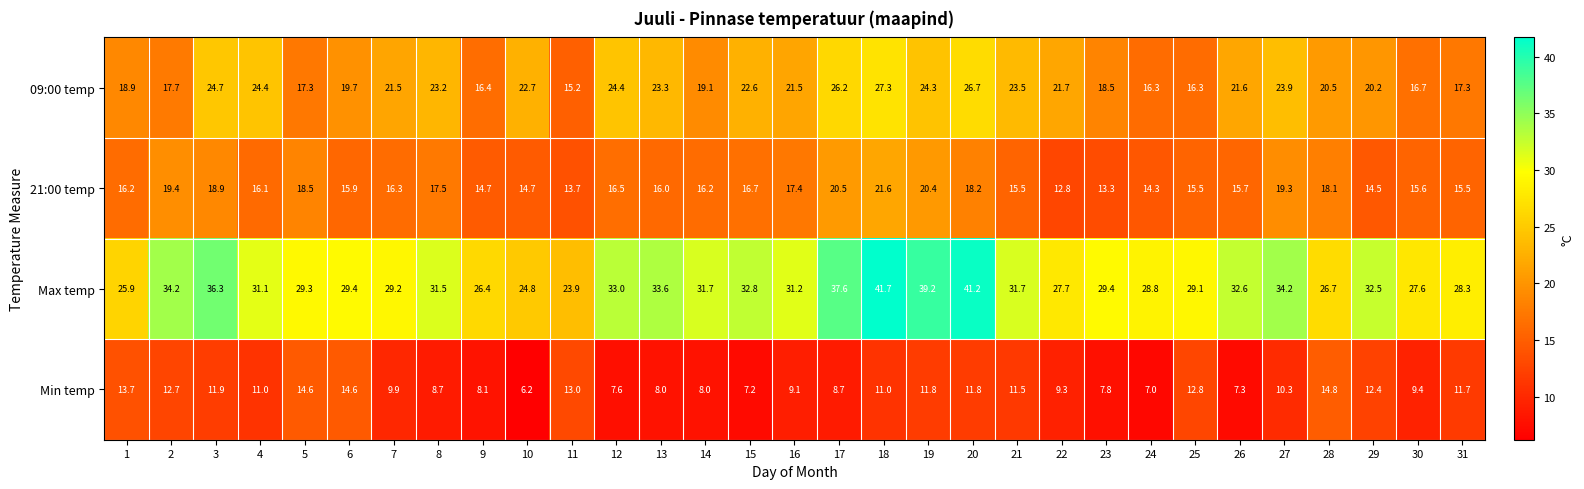

Rank the series at 11 from highest to lowest value.

Max temp, 09:00 temp, 21:00 temp, Min temp